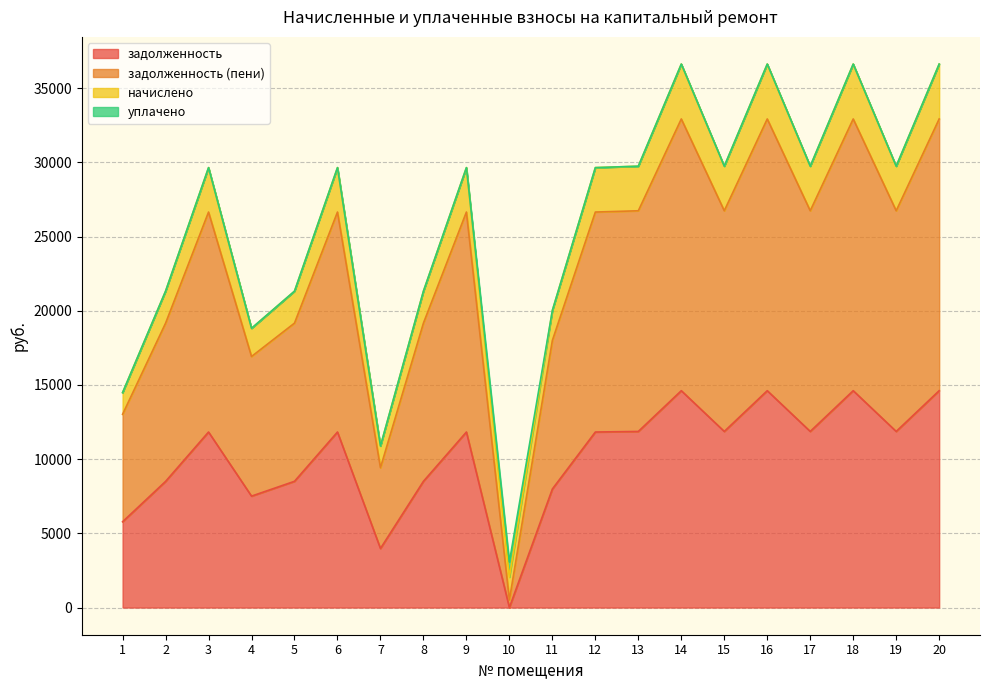

True or false: задолженность and задолженность (пени) cross at least once.

False